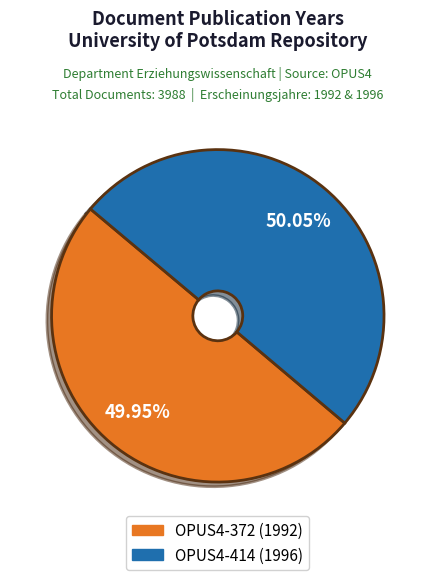

What percentage do OPUS4-372 (1992) and OPUS4-414 (1996) together represent?

100.0%